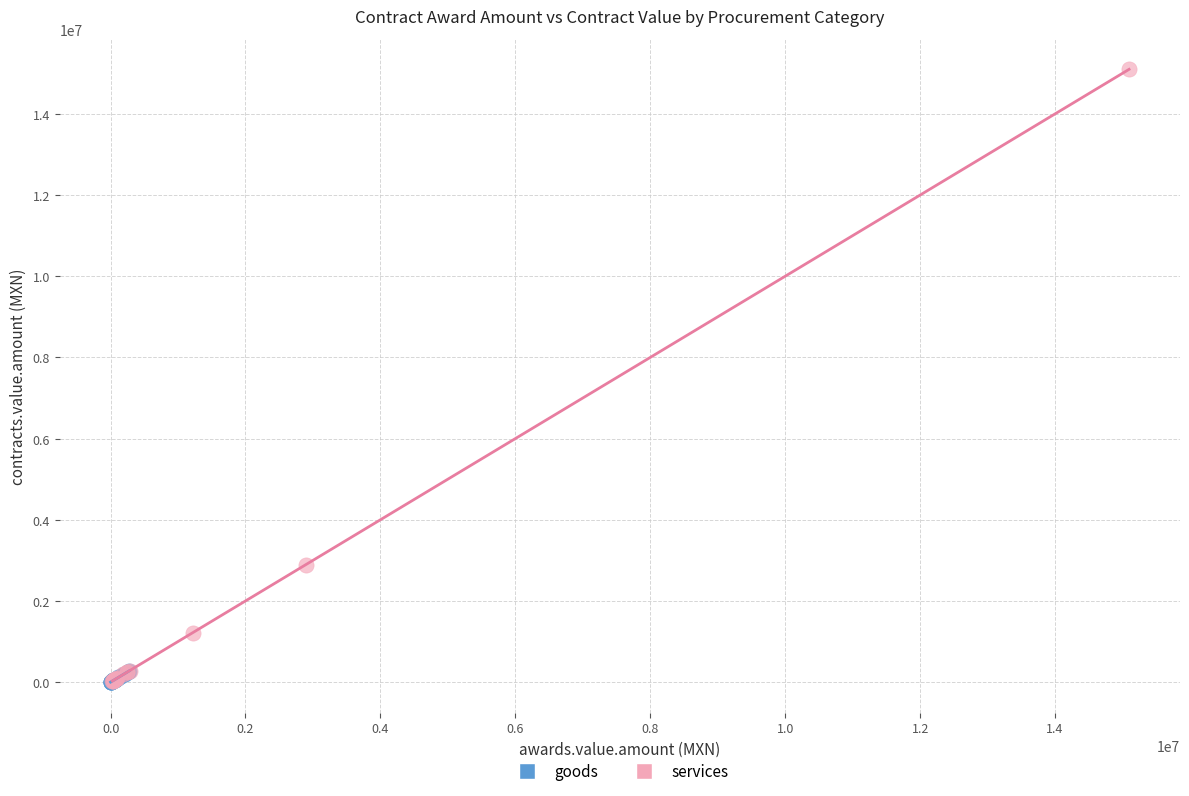

Which series has the widest spread of Y values?

services